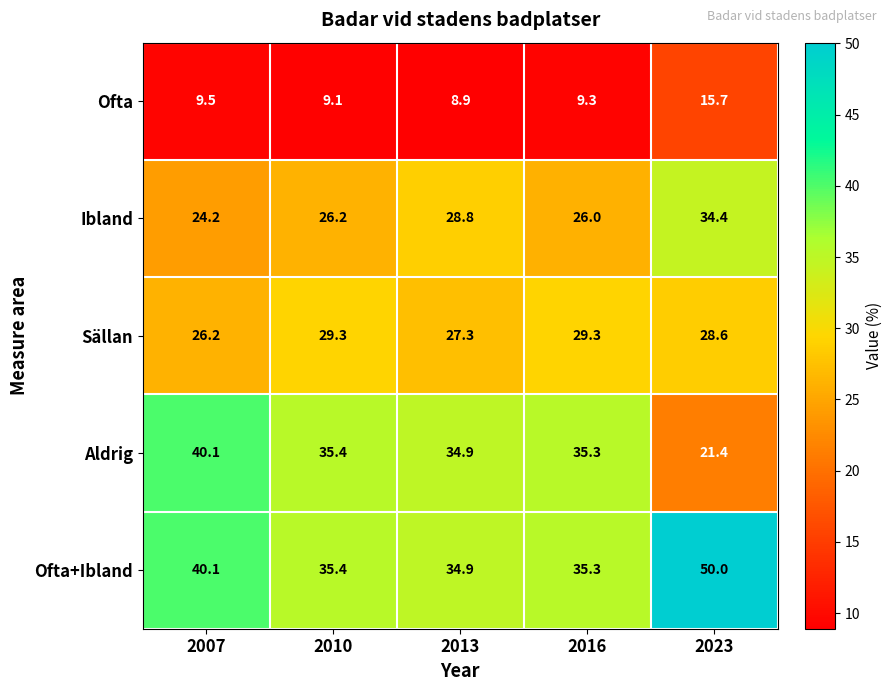

The value of Ofta+Ibland at 2007 is 18.2. True or false?

False